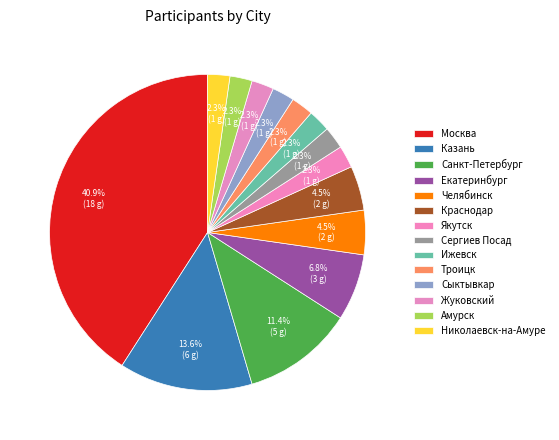

What portion of the pie excludes Жуковский?

97.7%